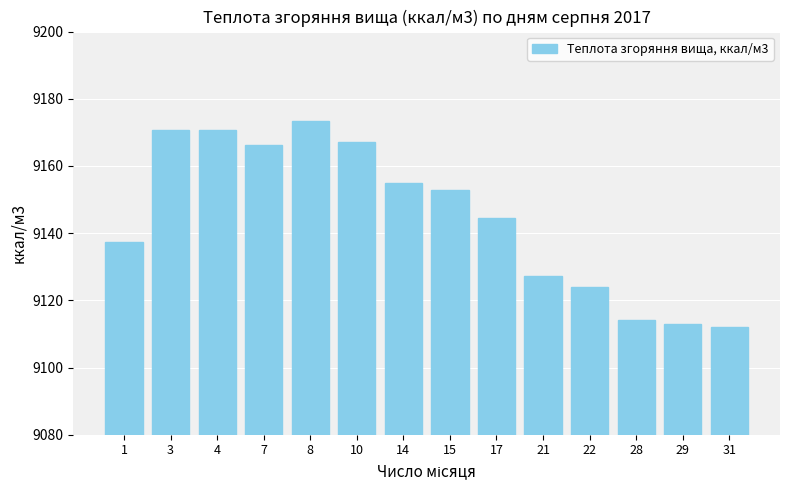

Approximately how many times larger is the value at 17 compared to 7?

1.0